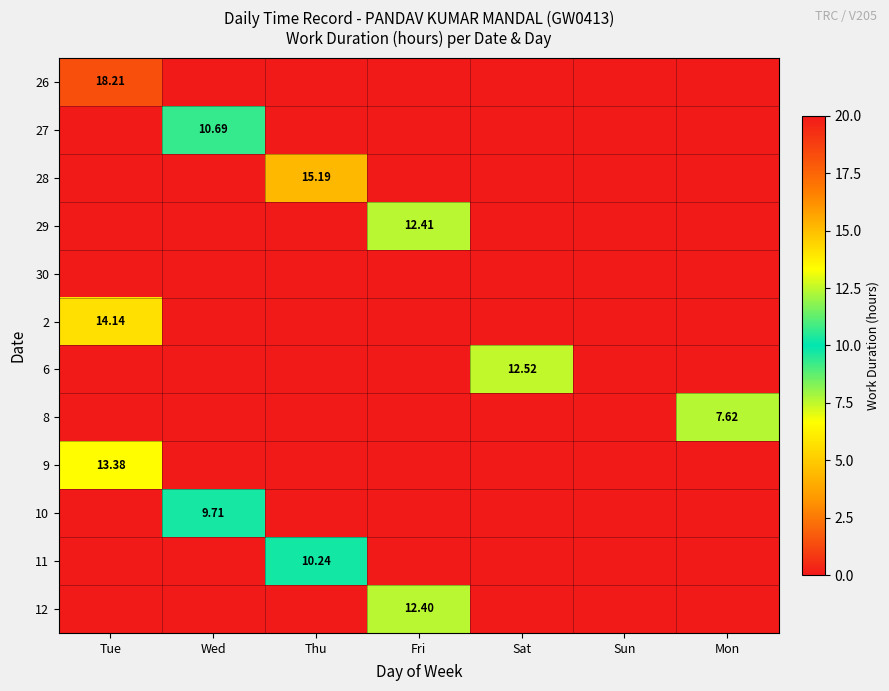

At which label is 29 closest to 6?

Tue